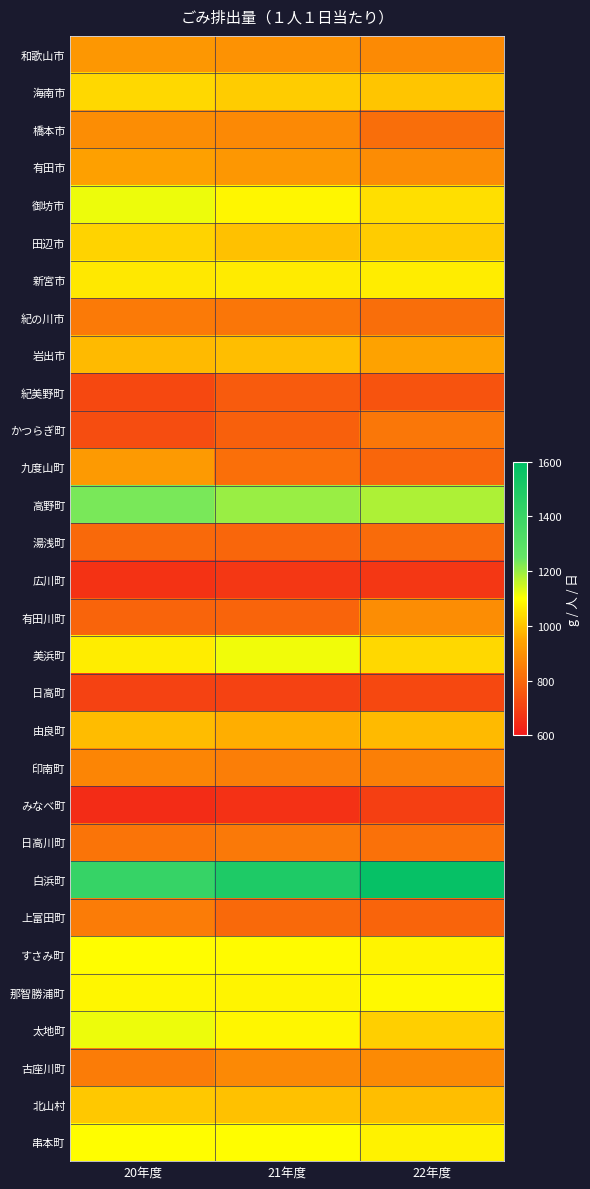

What is the greatest value displayed?

1574.1